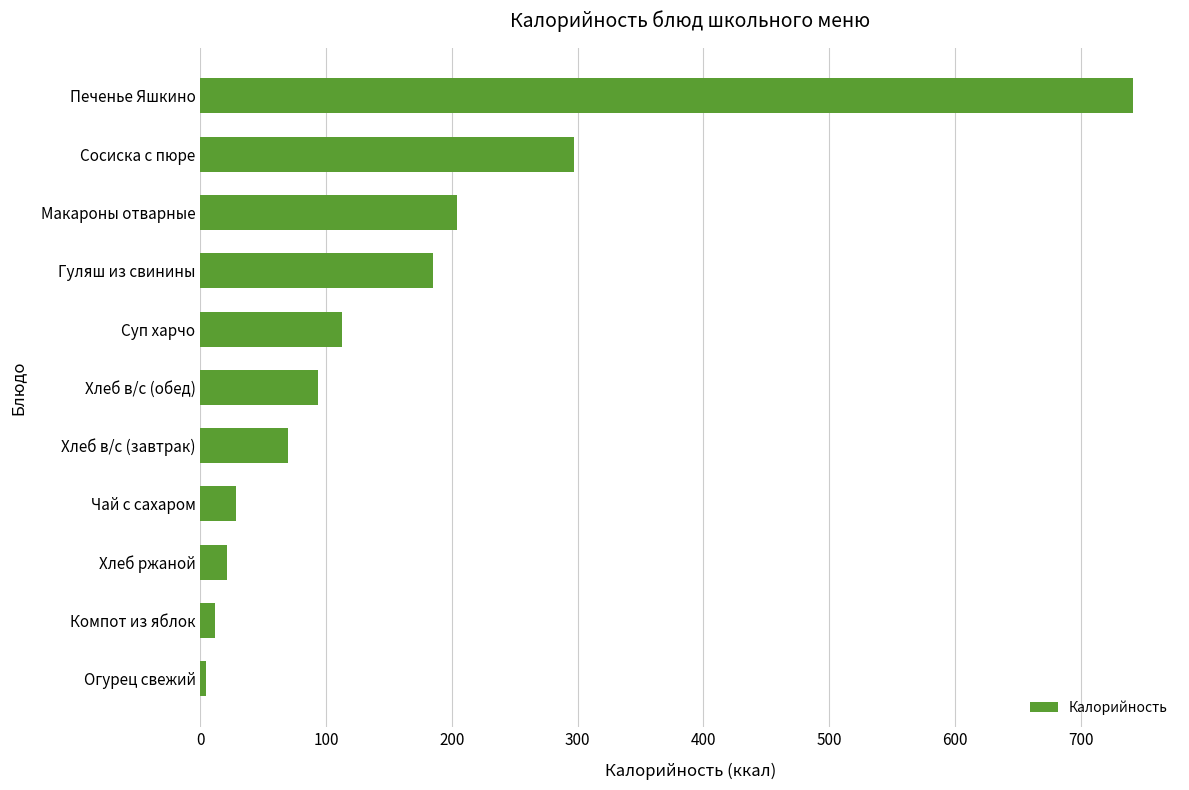

How many bars are there in total?

11